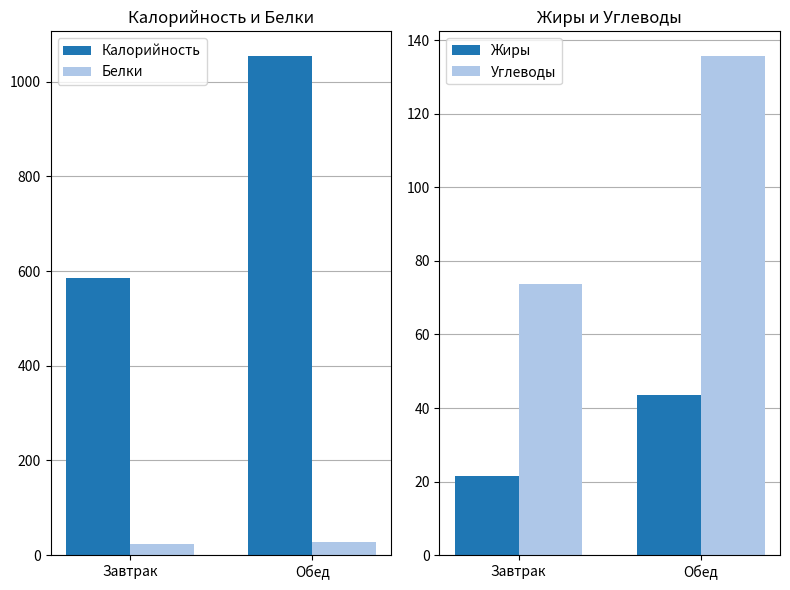

Reading right to left, list all the values displayed in this chart.

Калорийность: 1054.0	585.7
Белки: 28.5	24.4
Жиры: 43.4	21.4
Углеводы: 135.6	73.7